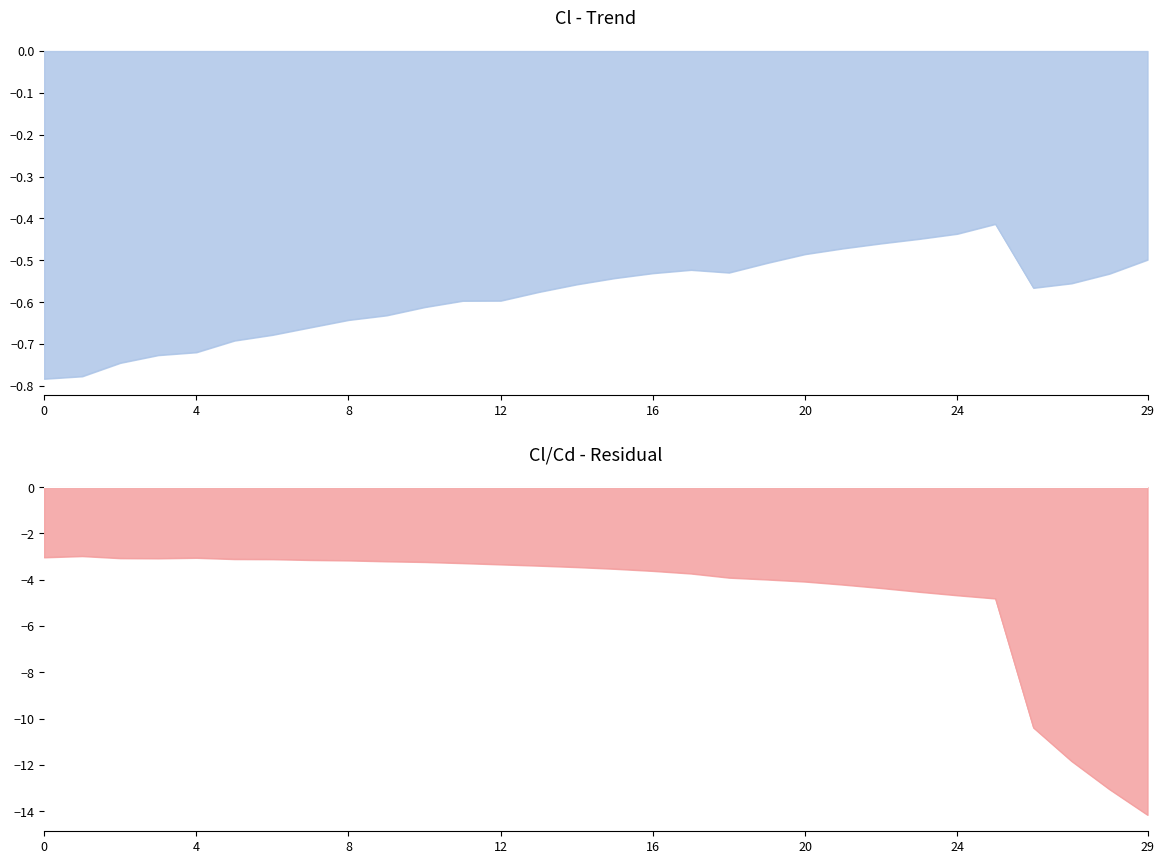

Between 7 and 25, which series saw the biggest shift?

Cl_Cd